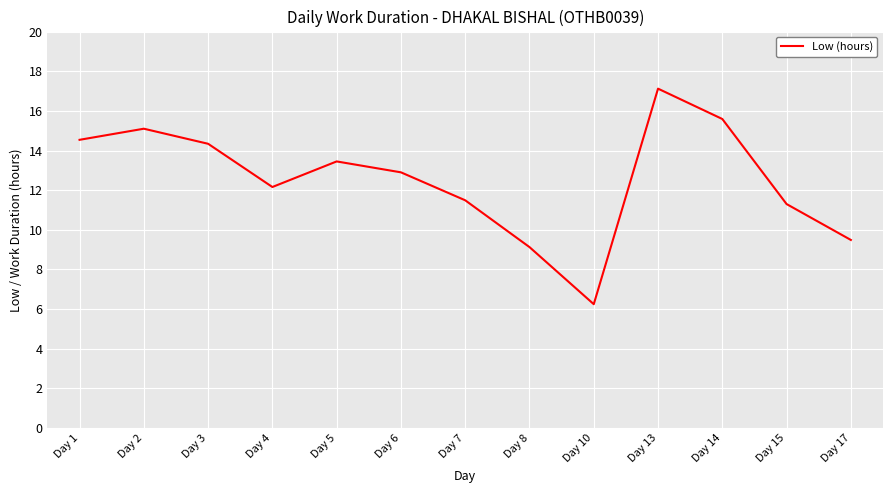

Rank the categories by value from lowest to highest.

Day 10, Day 8, Day 17, Day 15, Day 7, Day 4, Day 6, Day 5, Day 3, Day 1, Day 2, Day 14, Day 13